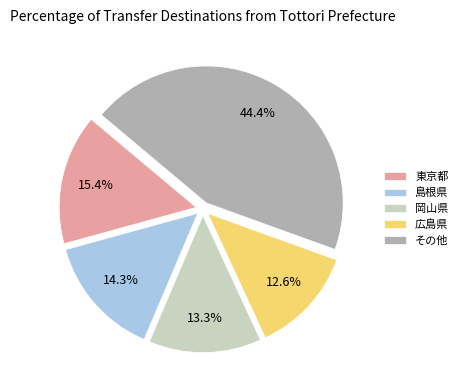

Which category has the biggest portion of the pie?

その他